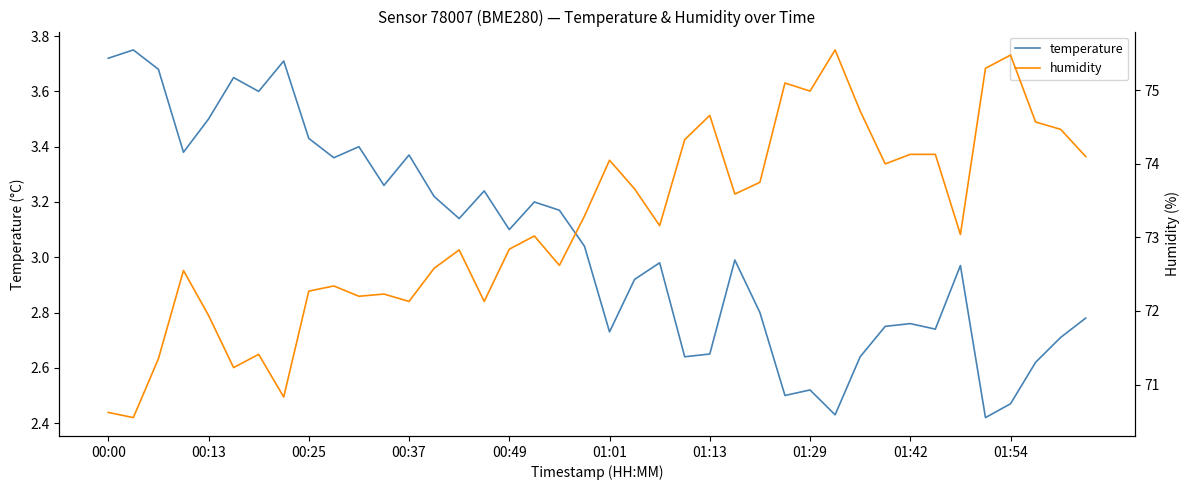

What is the value of the temperature point at the 38th from the left?

2.6